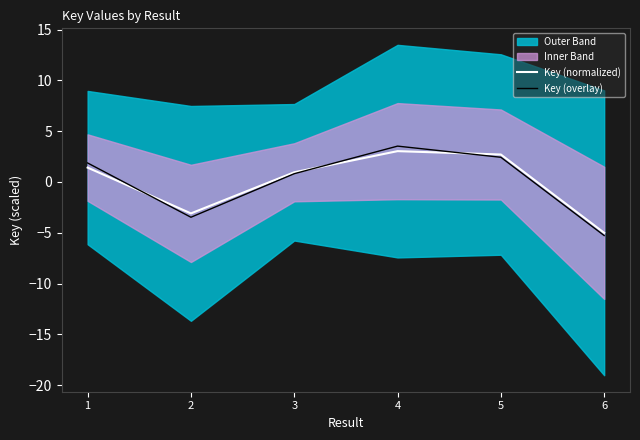

The value of Key (overlay) at 3 is 0.8. True or false?

True